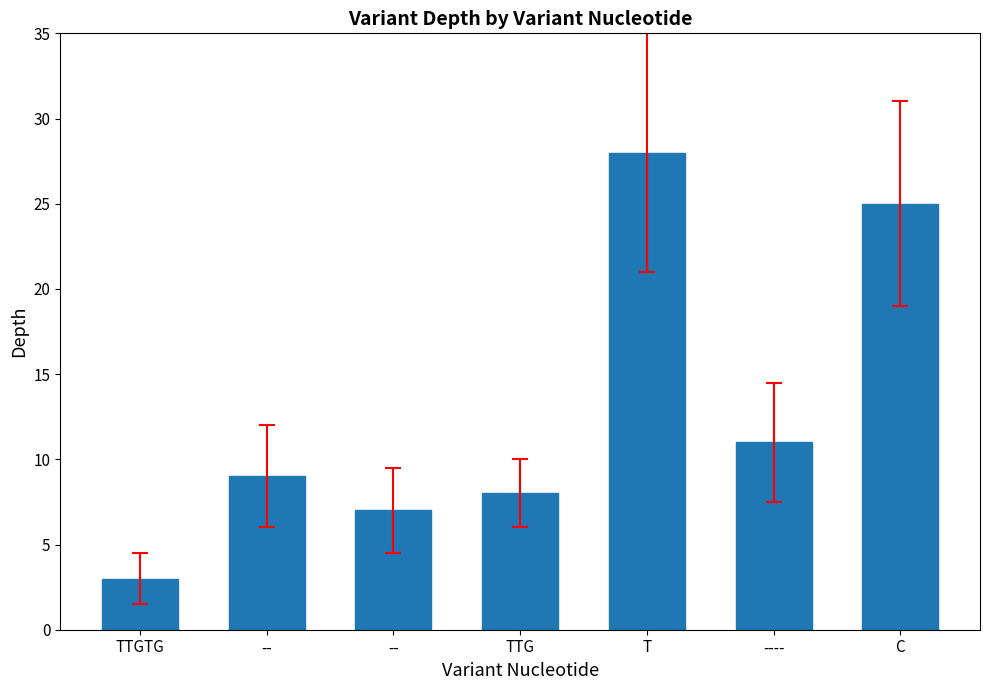

Is it true that the value at TTGTG is 3?

True